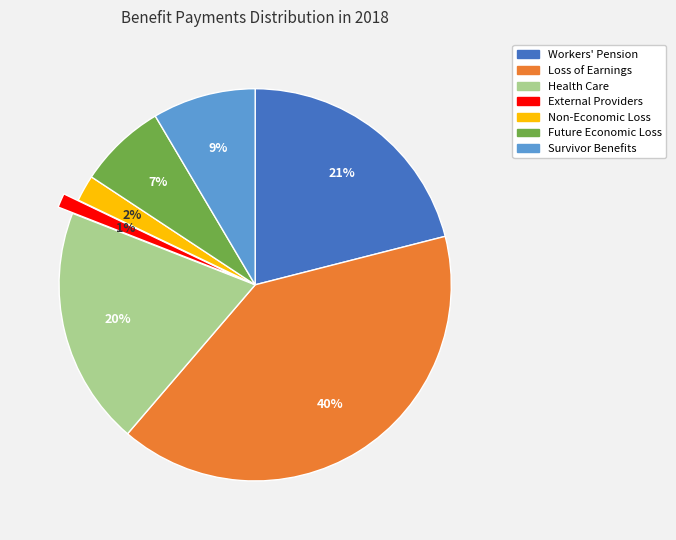

To the nearest percent, what is the combined percentage of Workers' Pension and Future Economic Loss?

28%